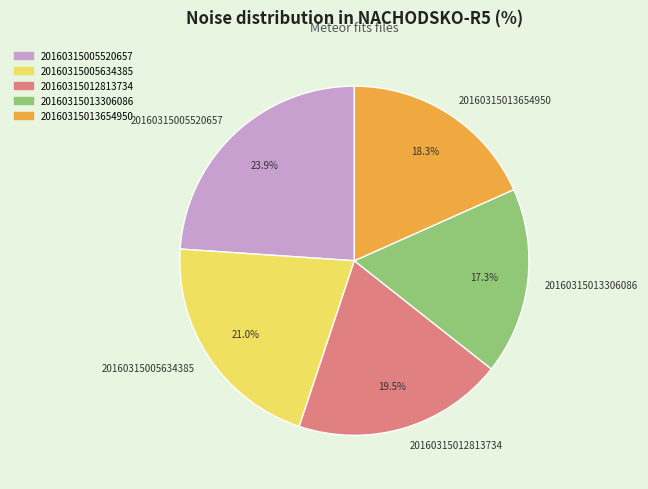

Does any single category account for the majority?

No